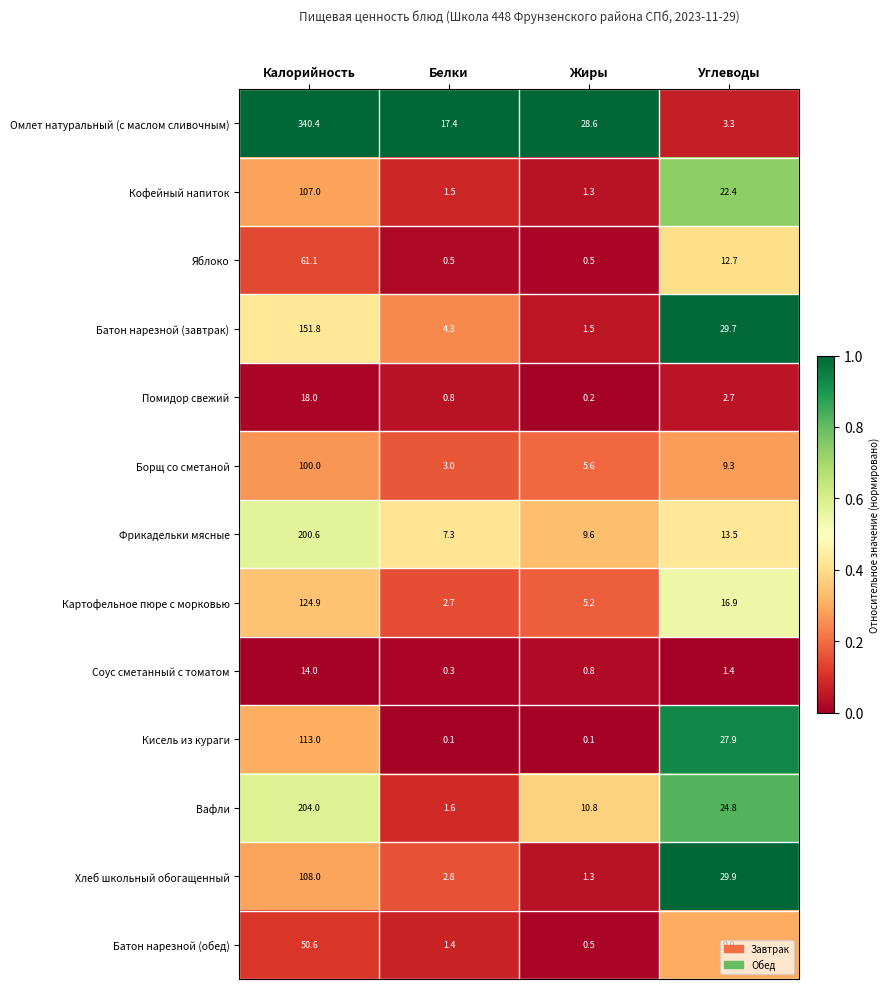

Count the number of data series in this chart.

13